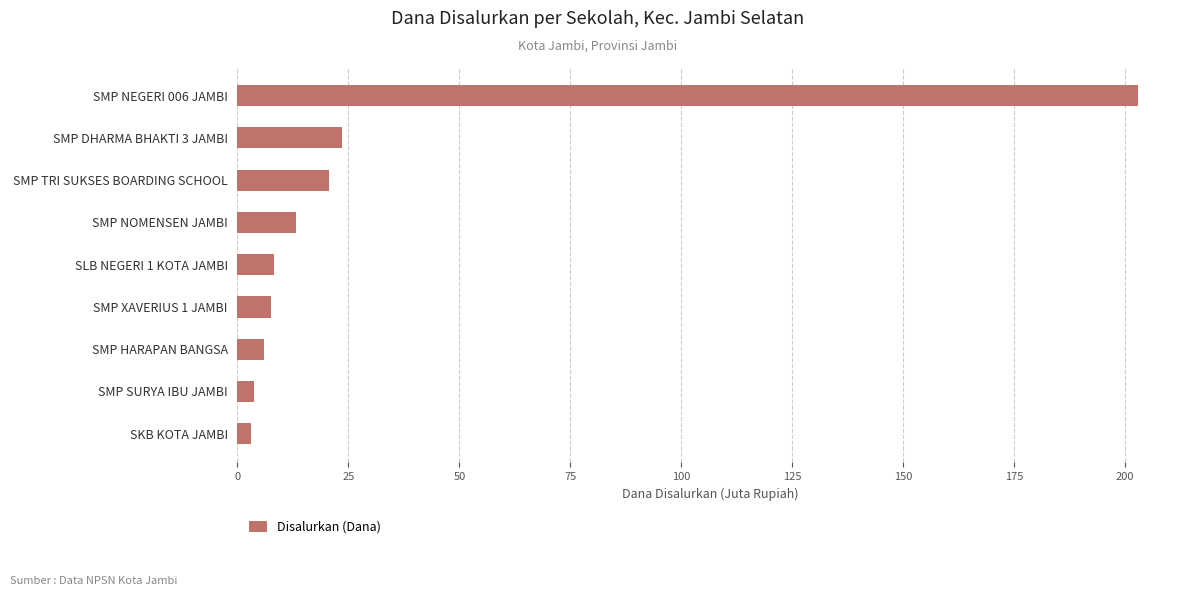

Are the bars horizontal?

Yes